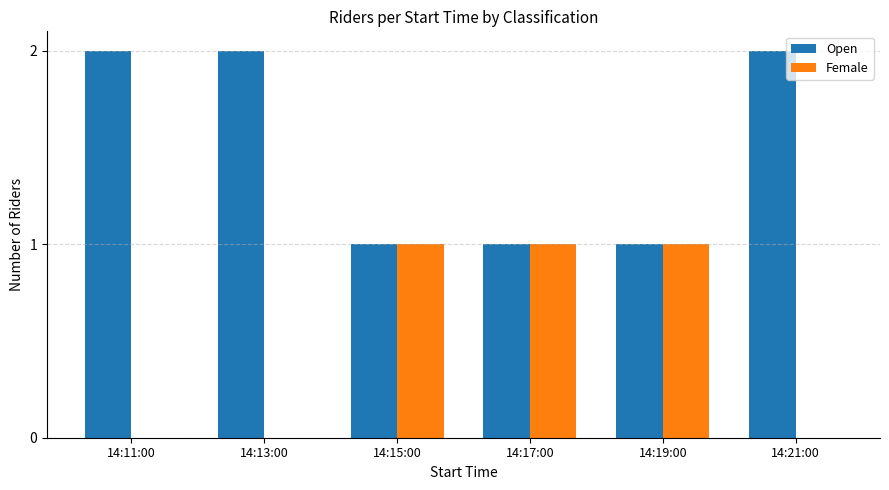

The value of Open at 14:11:00 is 2. True or false?

True